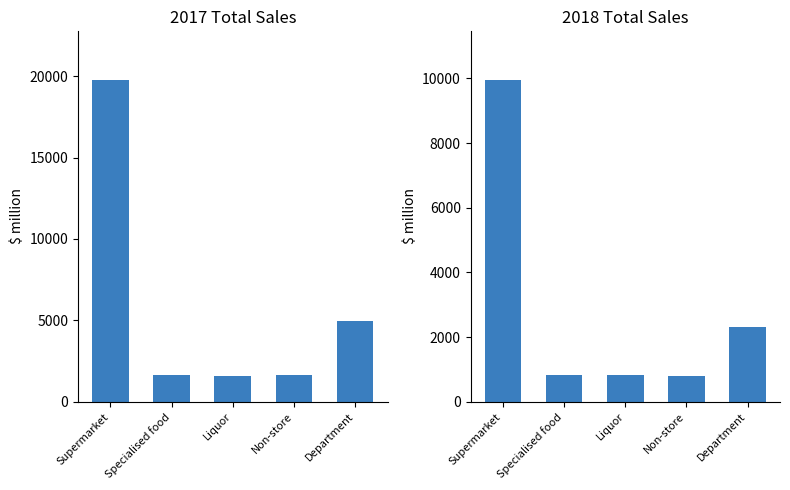

At which label is 2017 Total closest to 10674?

Department